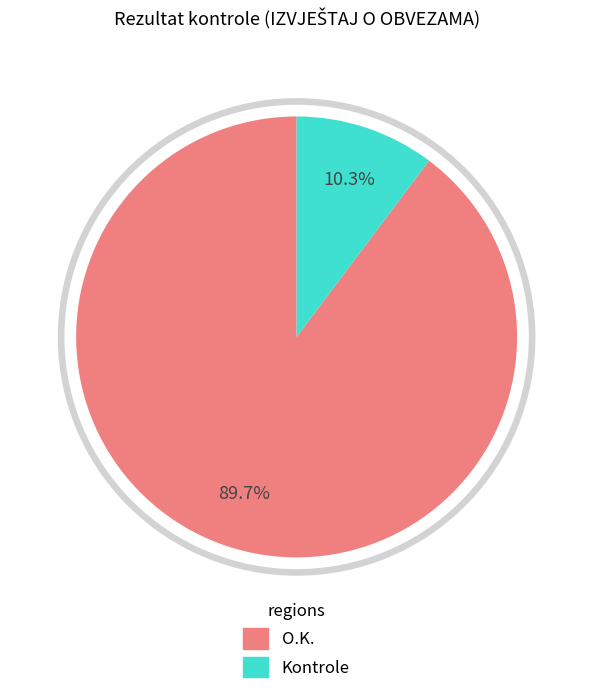

To the nearest percent, what is the average slice percentage?

50%